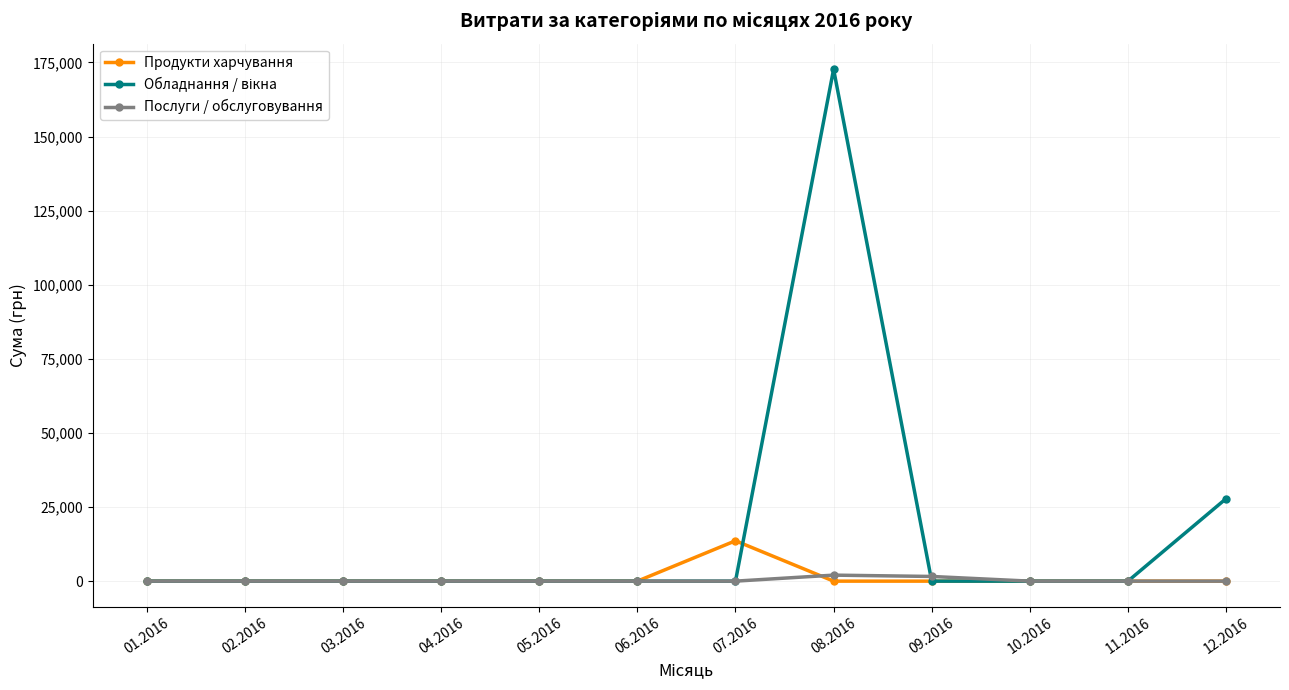

At which category is the sum across all series the highest?

08.2016